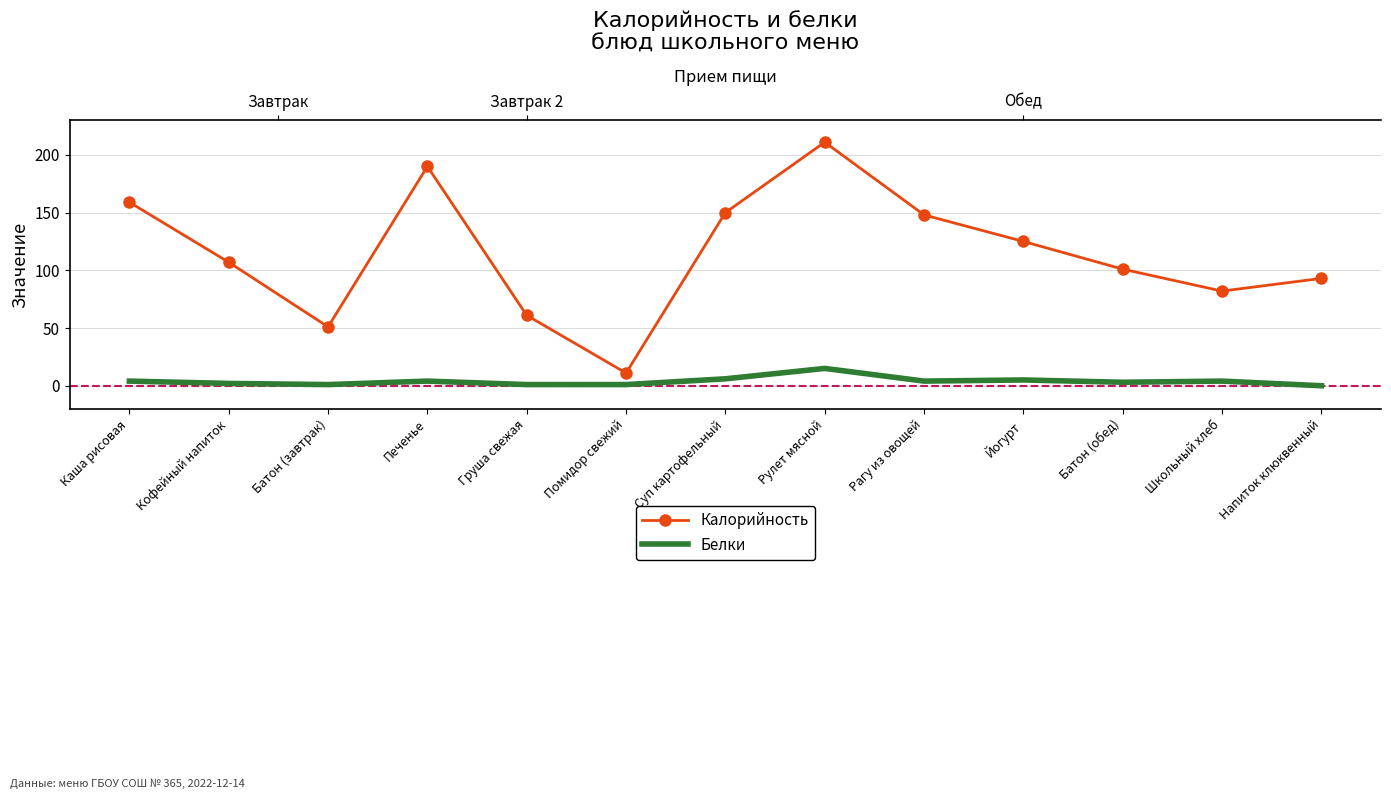

How many values in the Калорийность series are below 107?

6